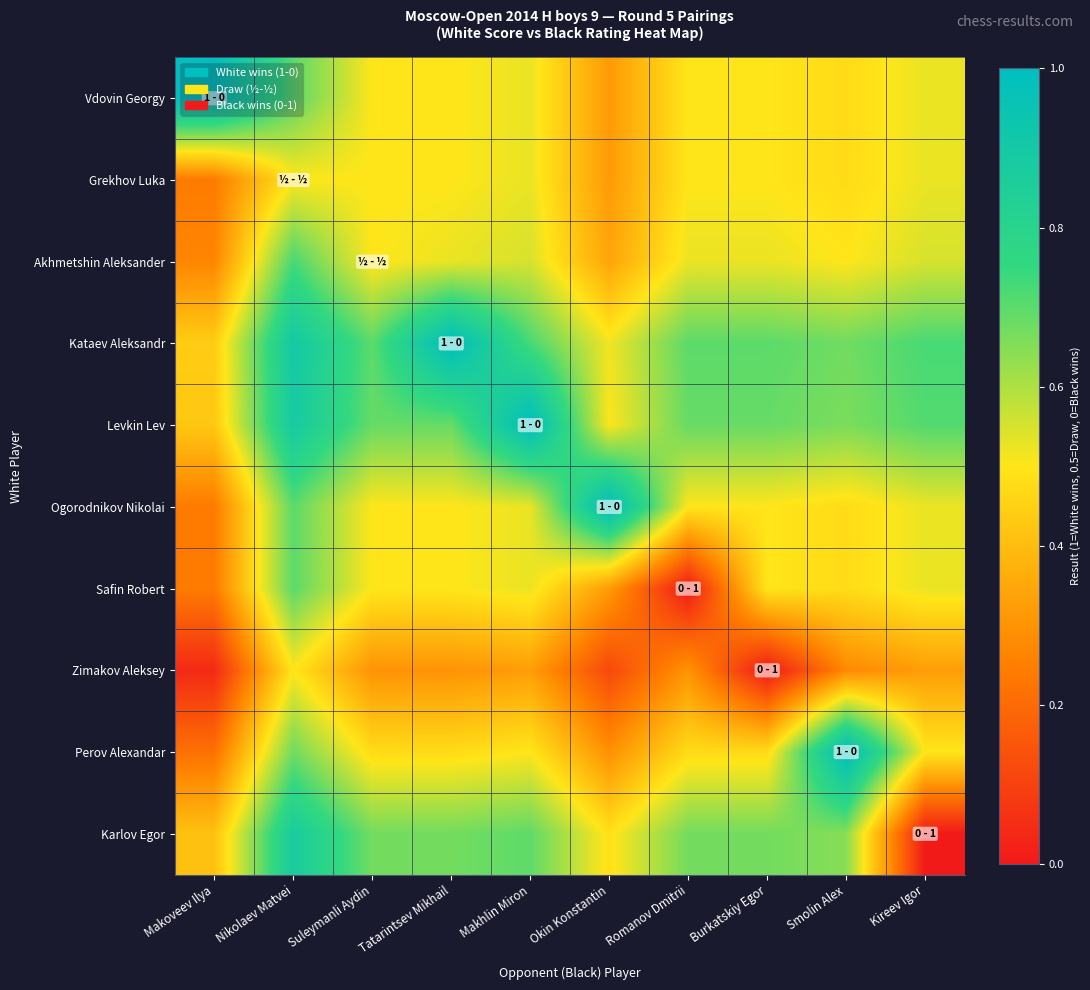

At which category does the chart reach its minimum across all series?

Romanov Dmitrii